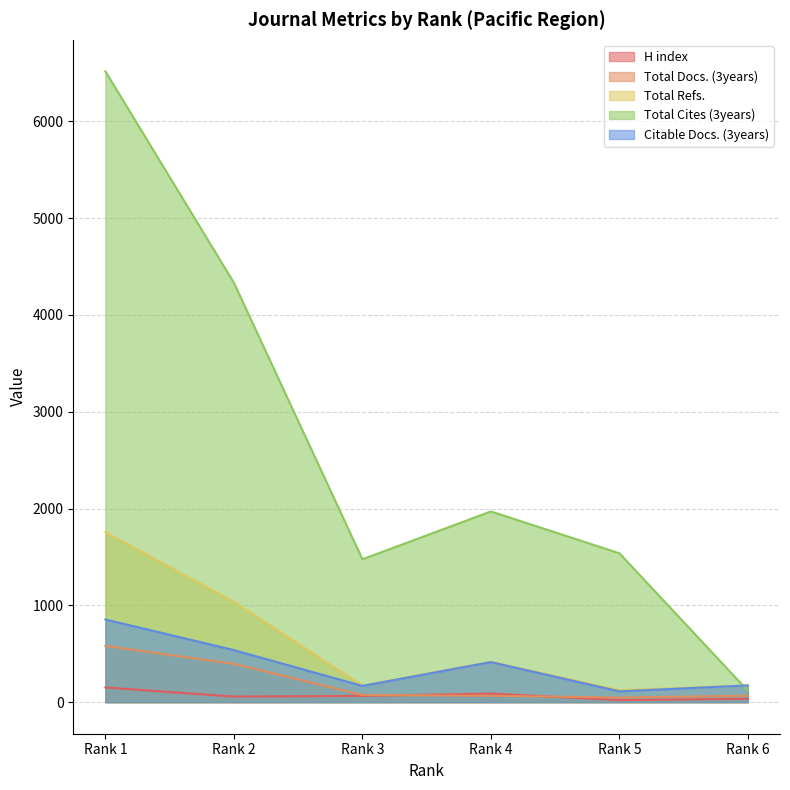

Where do Total Docs. (3years) and H index first cross each other?

Rank 3 and Rank 4